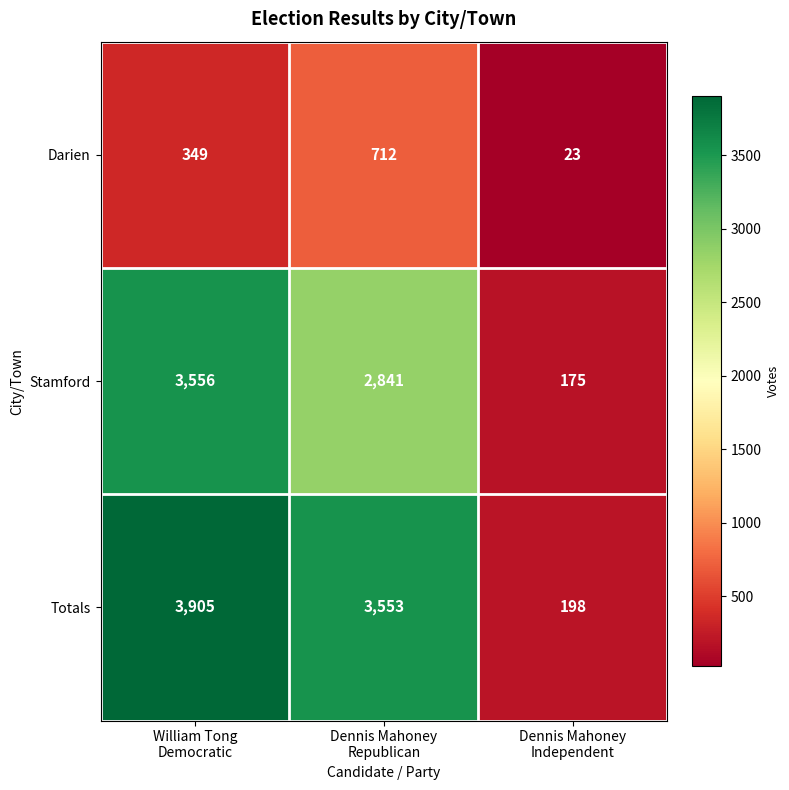

Reading left to right, extract all data points from this chart.

Darien: 349	712	23
Stamford: 3556	2841	175
Totals: 3905	3553	198